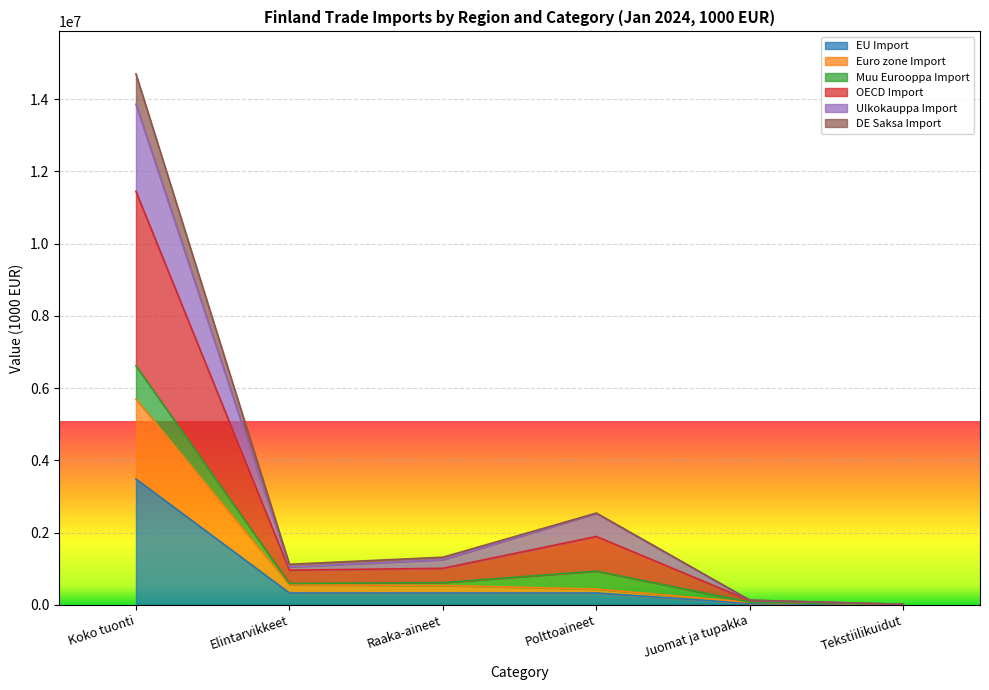

At which category is the sum across all series the highest?

Koko tuonti